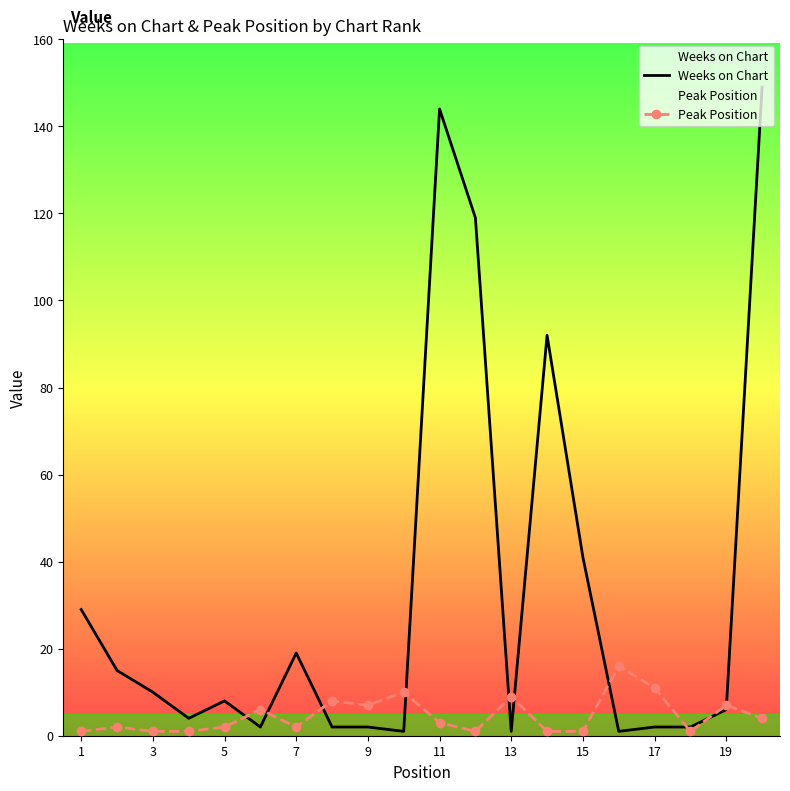

Which series has the largest range (max minus min)?

Weeks on Chart